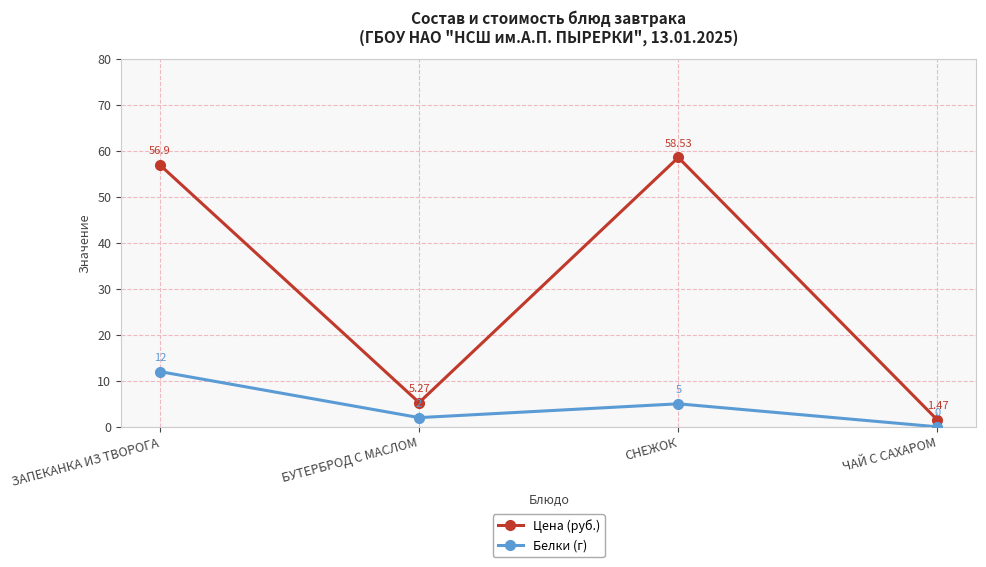

How many lines are shown in the chart?

2